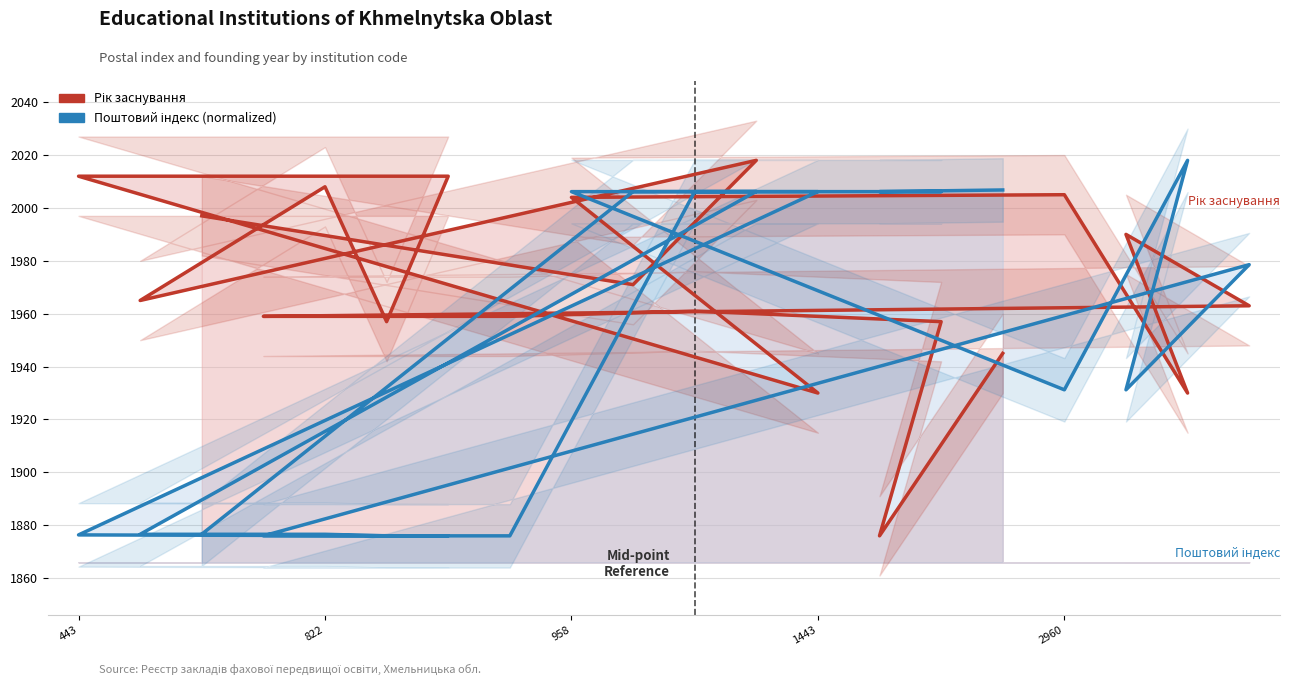

Read the Рік заснування value at 958.

2004.0